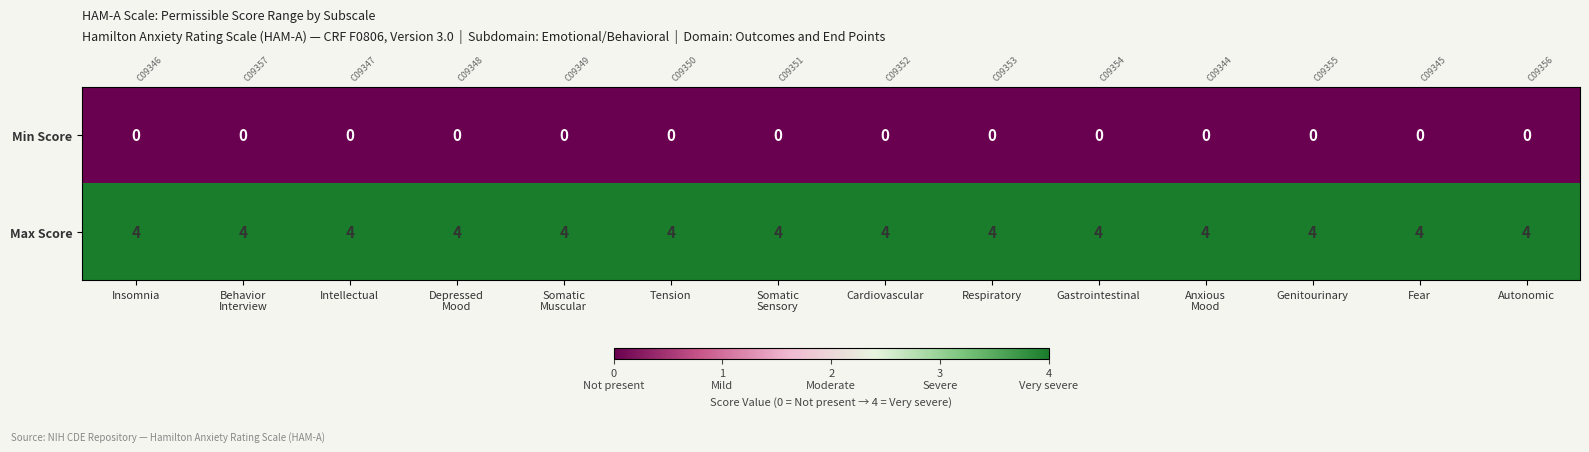

At which label is Max Score closest to 4?

Insomnia